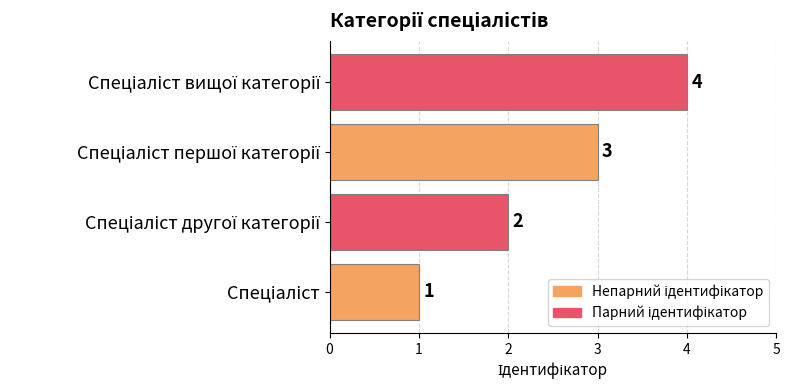

How many data points does each series have?

4